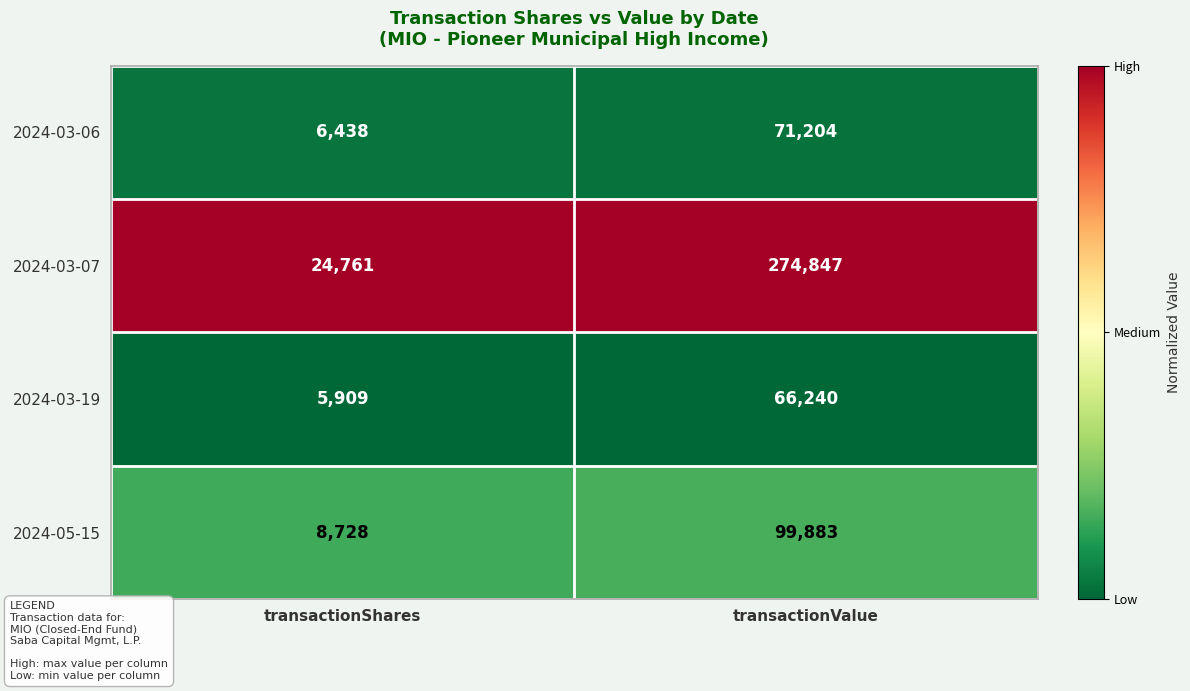

True or false: 2024-03-06 has a value of 71204 at transactionValue.

True